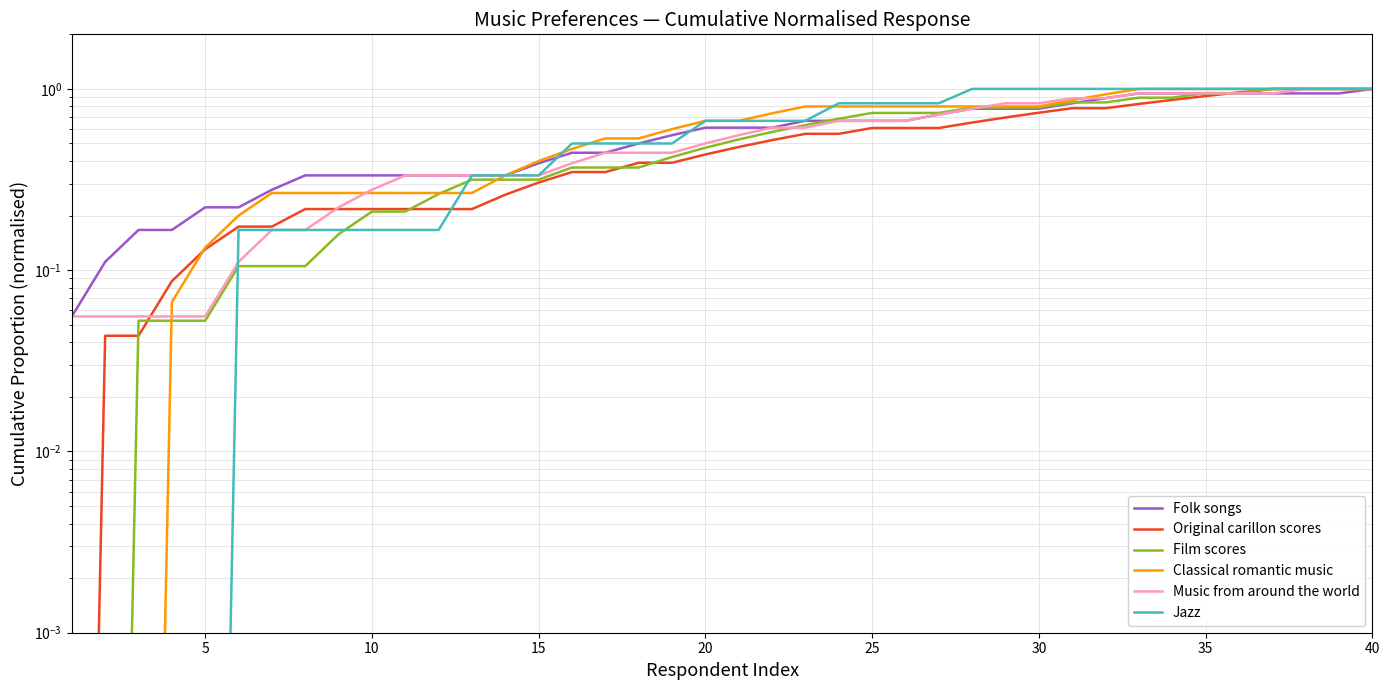

What is the difference between the maximum and second lowest values in the Folk songs series?

0.9